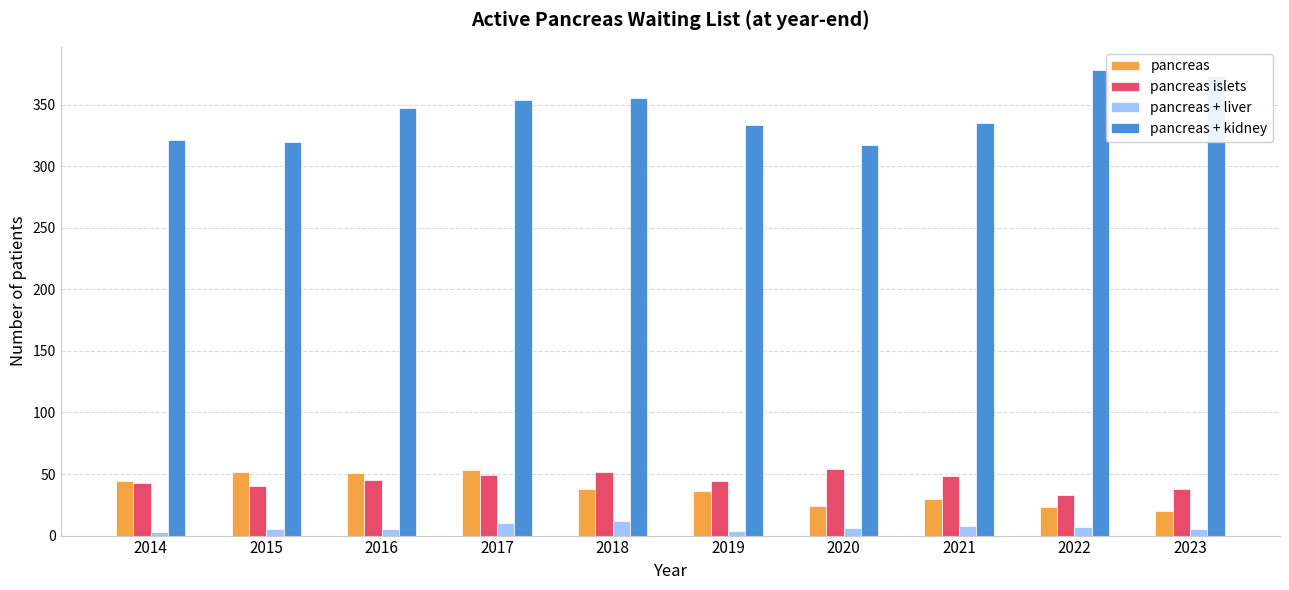

What is the difference between the maximum and minimum values in the pancreas + kidney series?

61